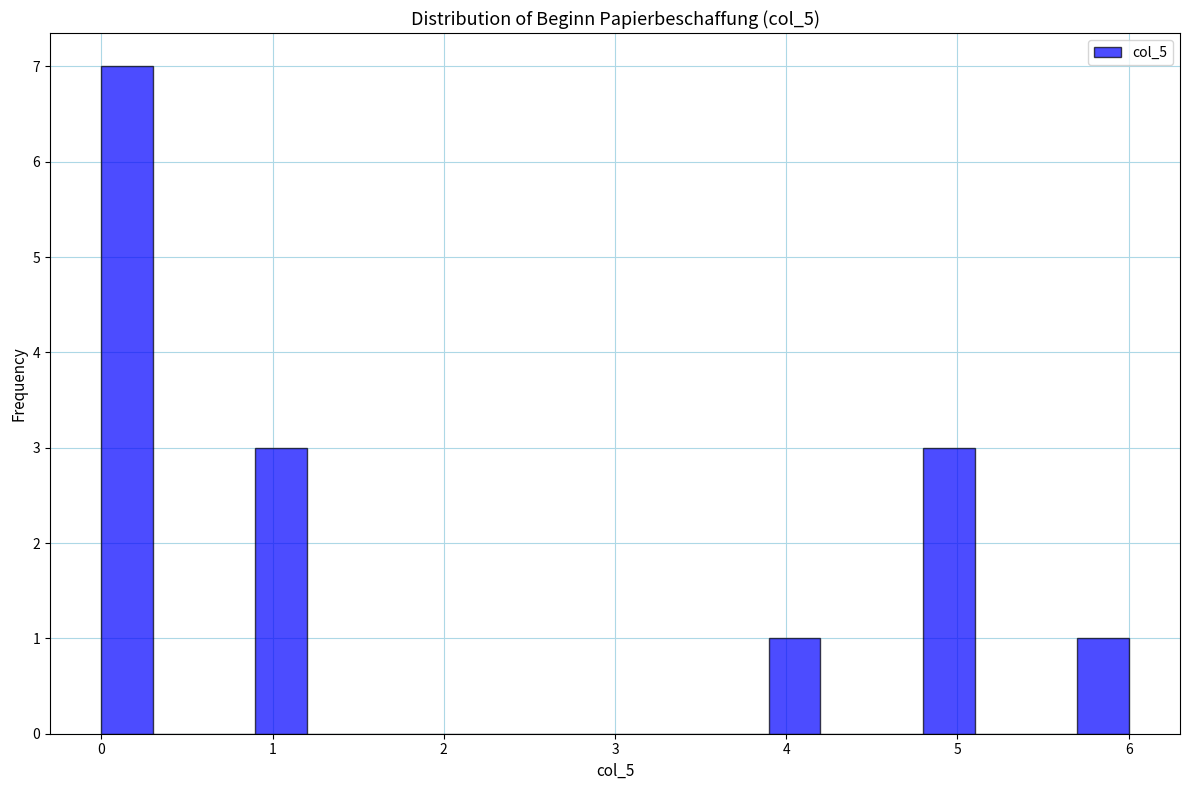

Around what value on the x-axis is the tallest bar? Give the approximate position of its centre, as read against the axis.

0.2